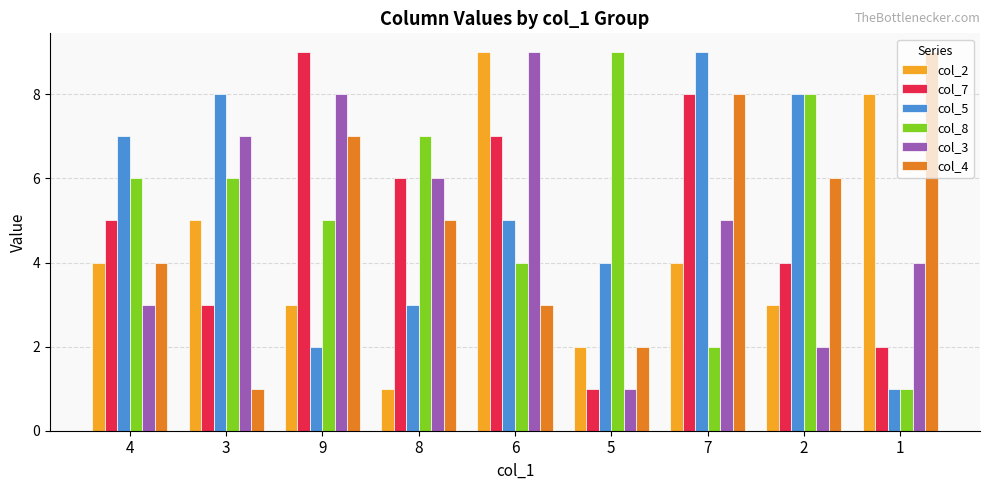

What is the difference between the maximum and second lowest values in the col_8 series?

7